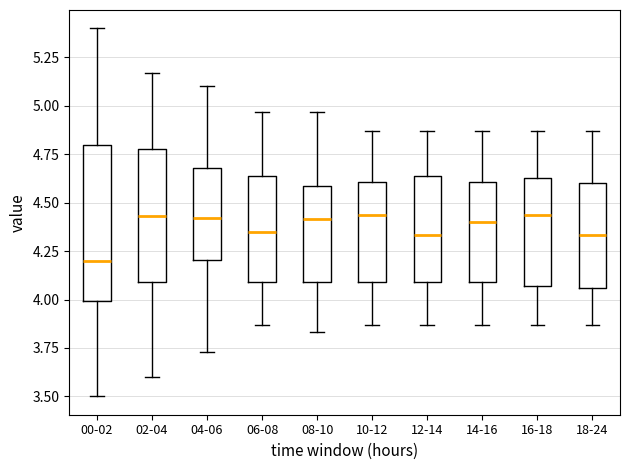

Where is the lower edge of the box for 12-14 on the y-axis? The values are not printed on the chart, so give them approximately, as read against the axis.

4.10